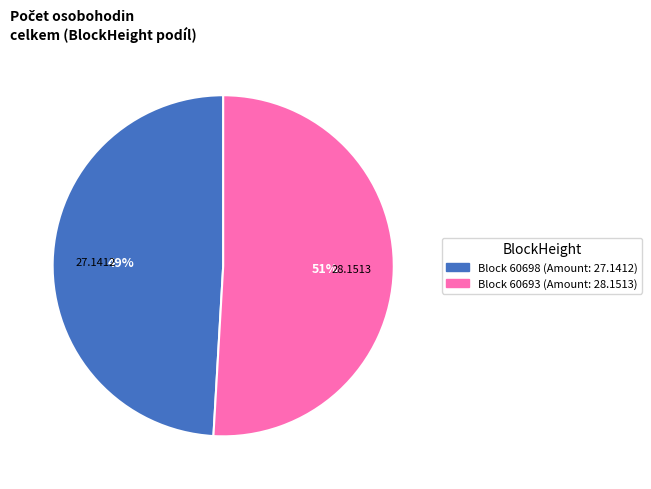

To the nearest percent, what is the average slice percentage?

50%